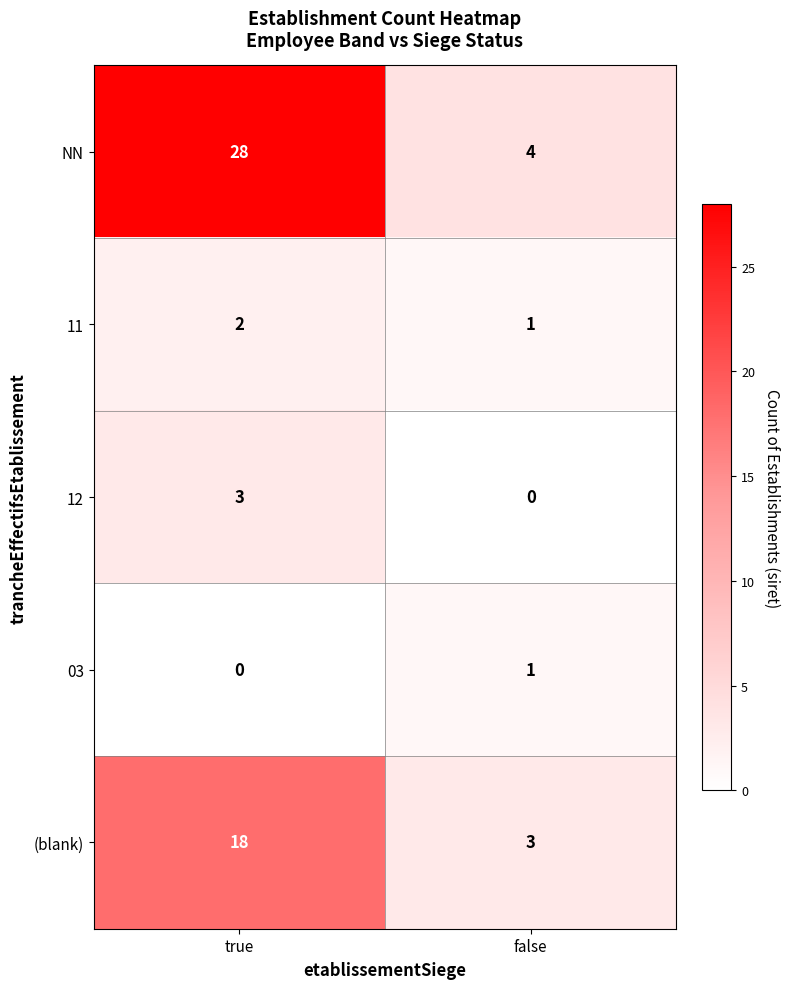

What is the approximate value of NN at true, to the nearest 5?

30